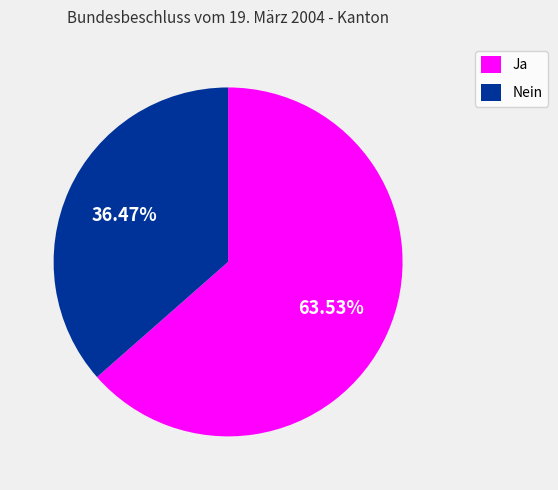

Count the number of slices in the pie.

2